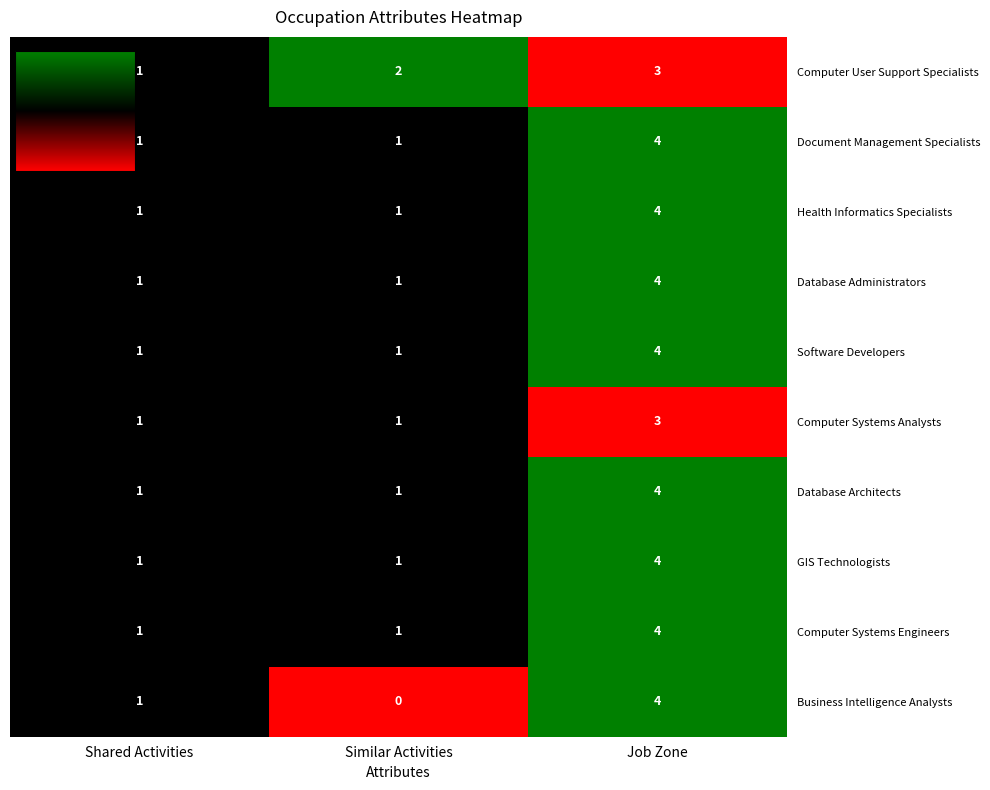

Which series has the largest range (max minus min)?

Business Intelligence Analysts